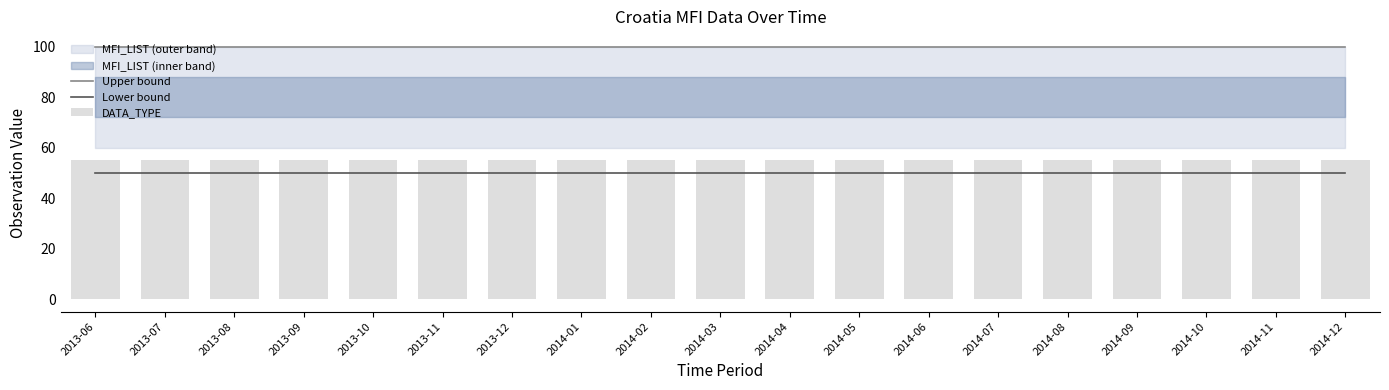

Rank the categories by Upper bound value from lowest to highest.

2013-06, 2013-07, 2013-08, 2013-09, 2013-10, 2013-11, 2013-12, 2014-01, 2014-02, 2014-03, 2014-04, 2014-05, 2014-06, 2014-07, 2014-08, 2014-09, 2014-10, 2014-11, 2014-12